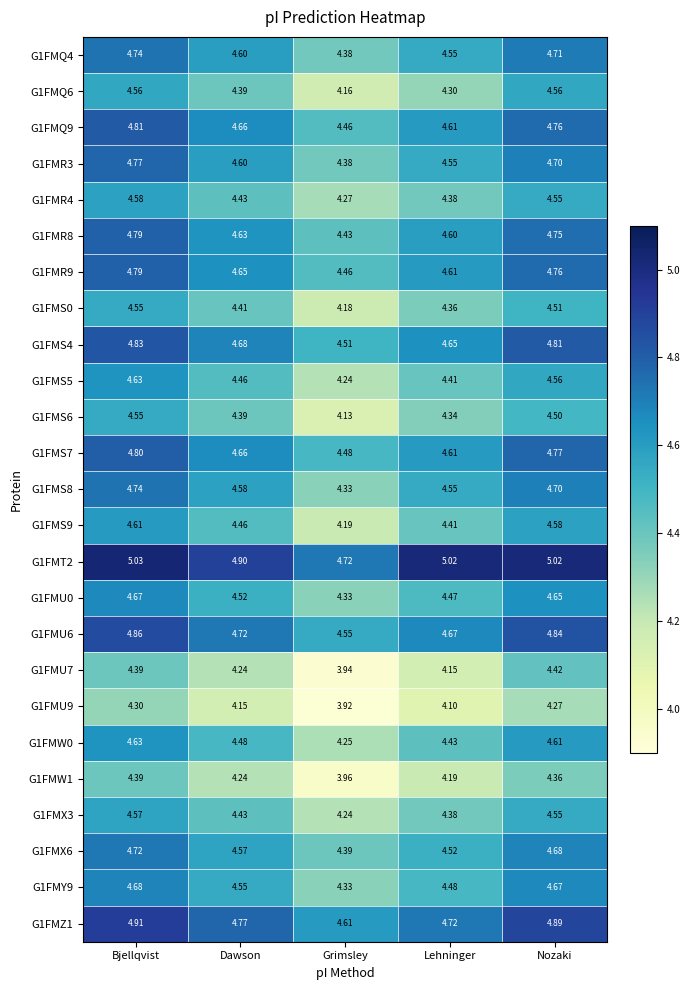

At which category does the chart reach its minimum across all series?

Grimsley